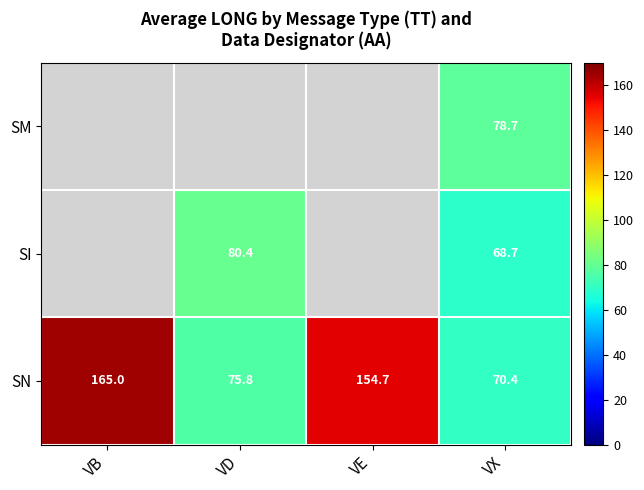

What value does the SN series have at VE?

154.7